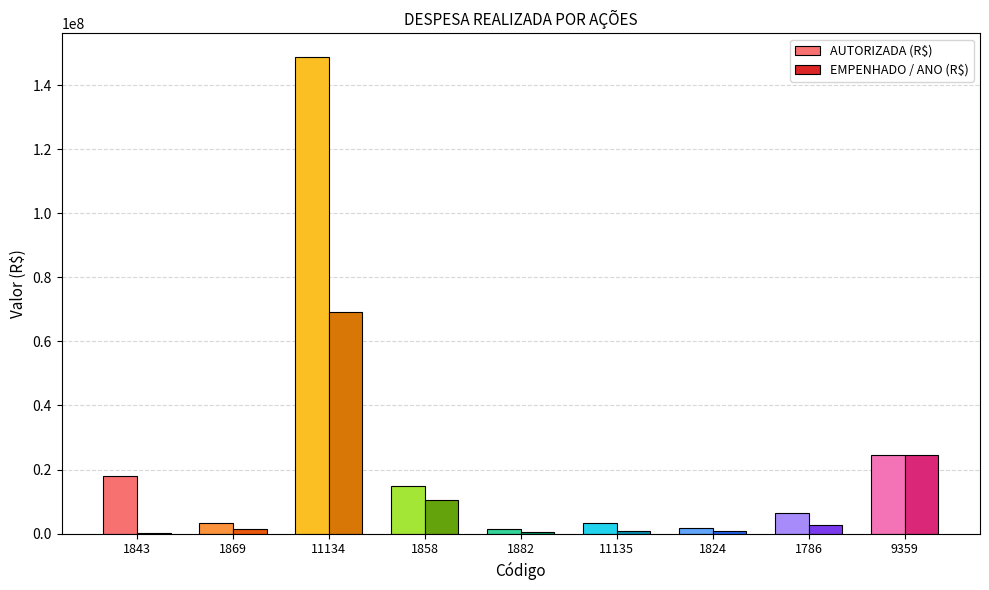

At which category is the sum across all series the highest?

11134